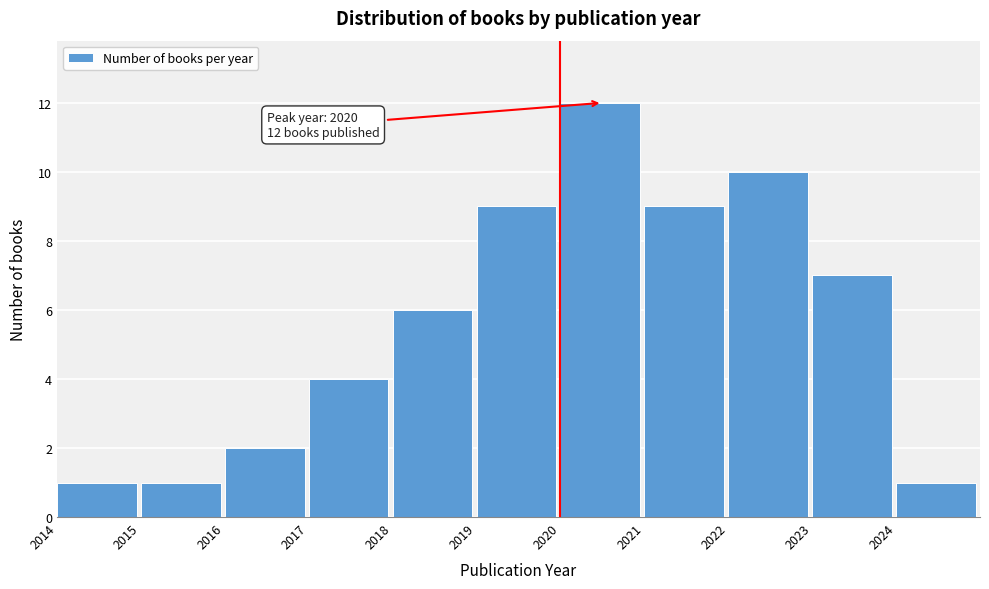

Reading left to right, list all the values displayed in this chart.

1	1	2	4	6	9	12	9	10	7	1